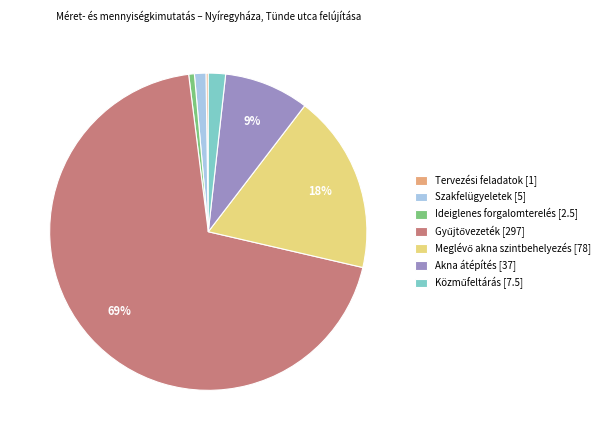

To the nearest percent, what is the average slice percentage?

14%